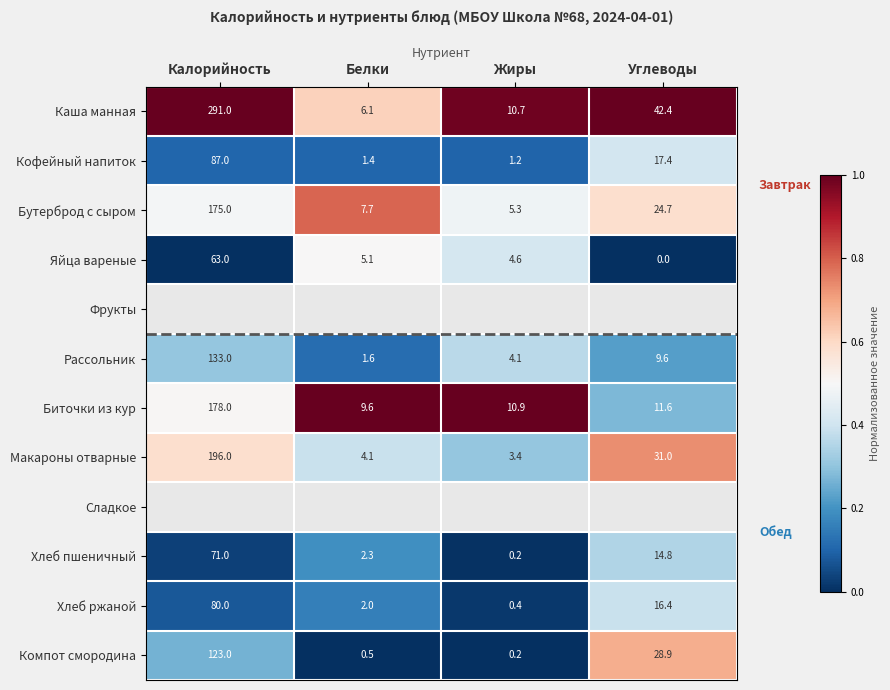

What is the highest value of the Компот смородина series?

123.0